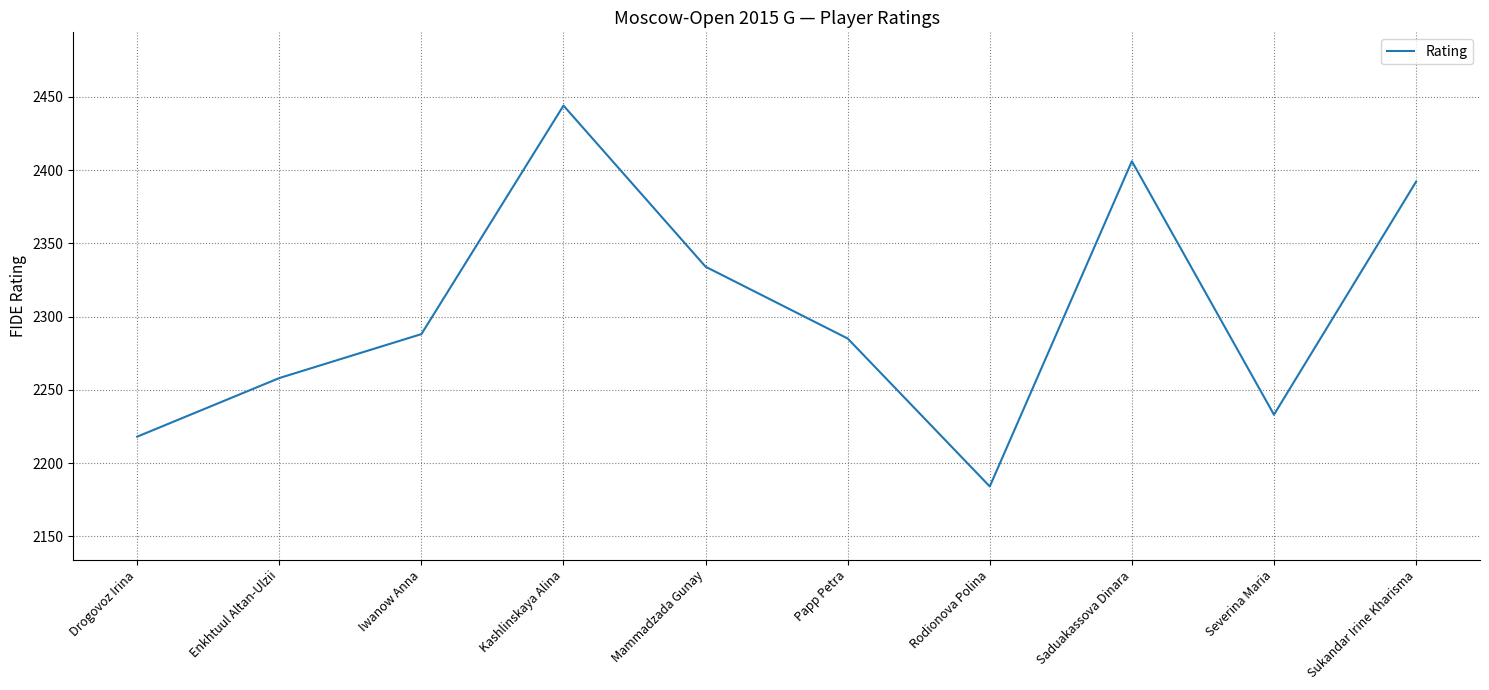

Which category has the highest value across all series?

Kashlinskaya Alina